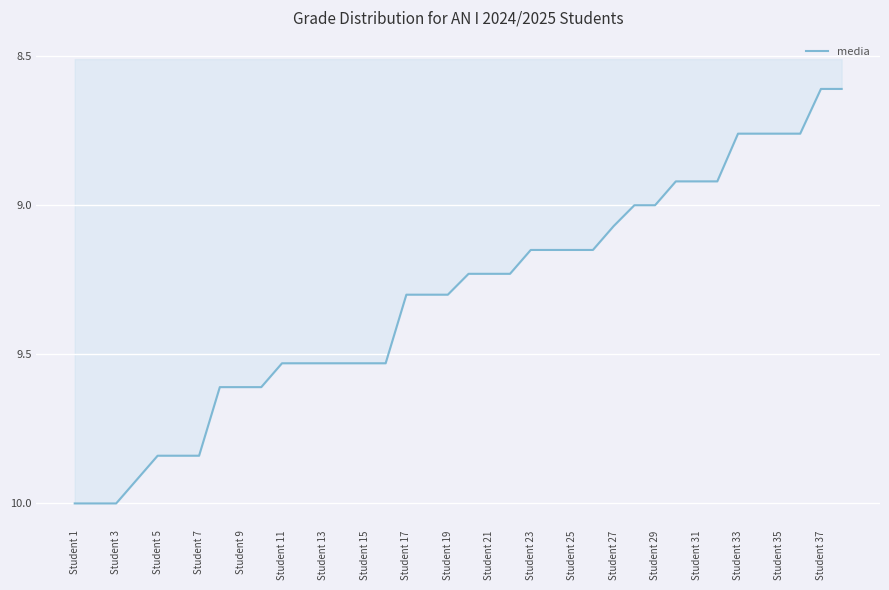

Does the chart display data point markers on the line(s)?

No